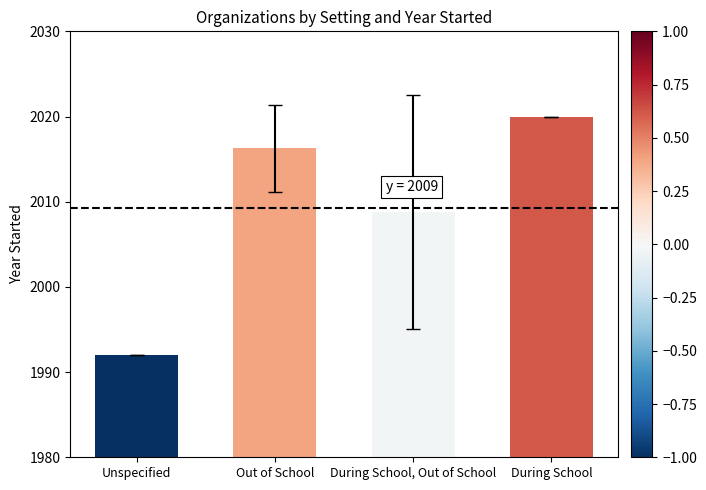

What is the minimum value shown in the chart?

1992.0